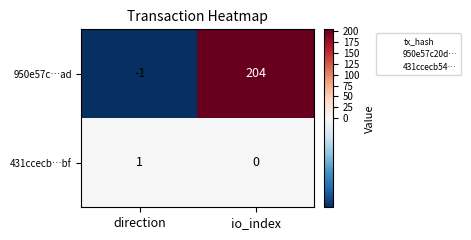

Reading right to left, transcribe all the data shown in this chart.

950e57c…ad: 204	-1
431ccecb…bf: 0	1